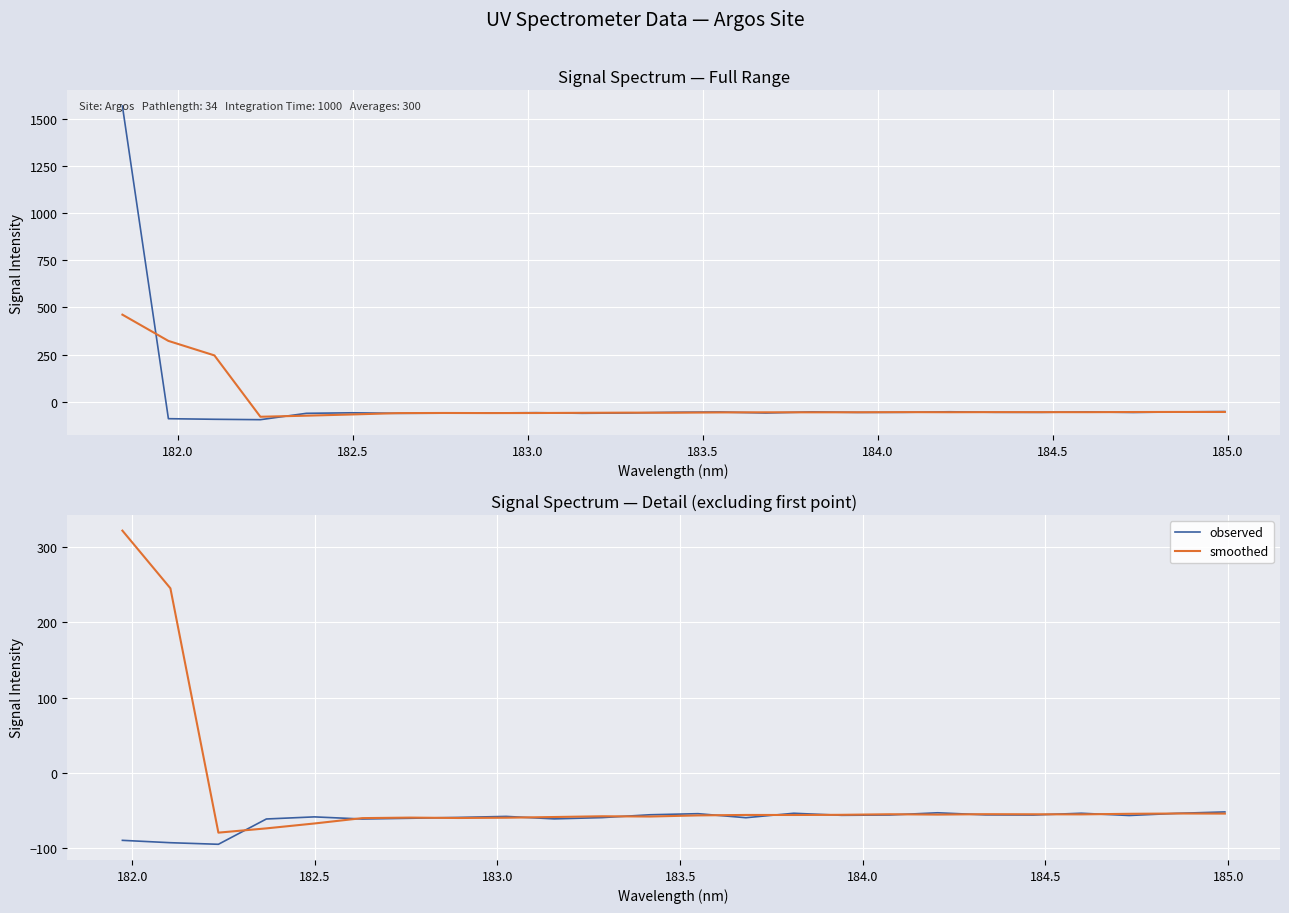

True or false: smoothed has more than 0 interior local peaks.

True